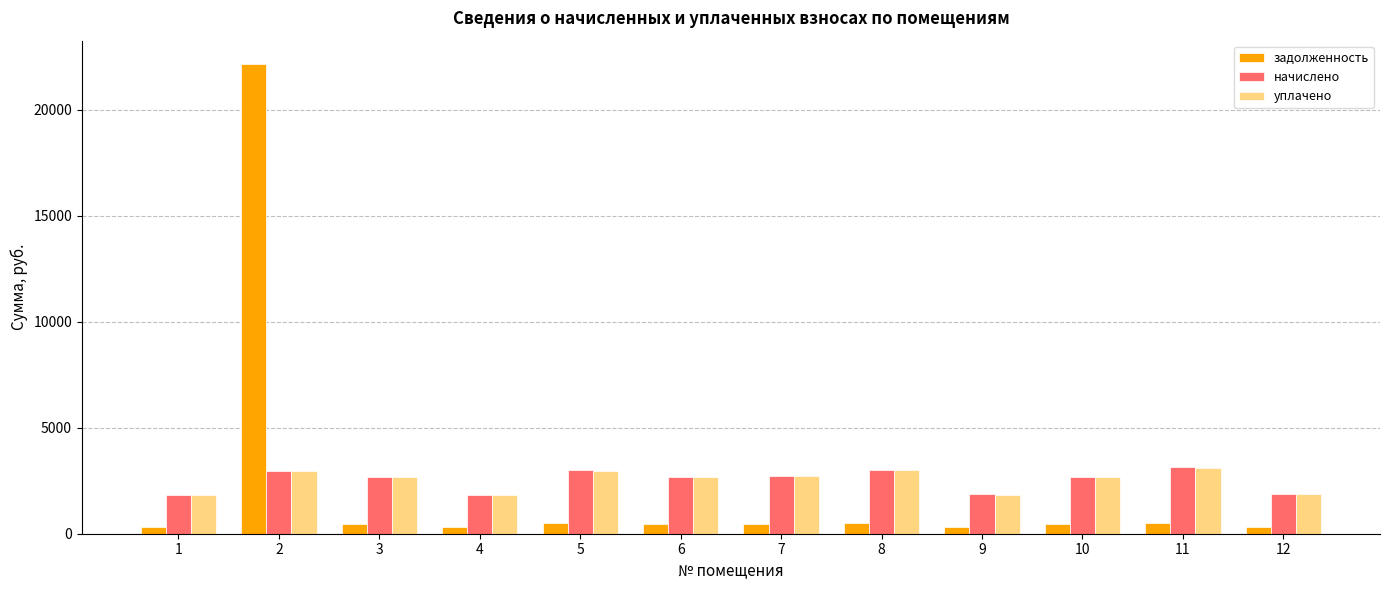

What is the greatest value displayed?

22142.0